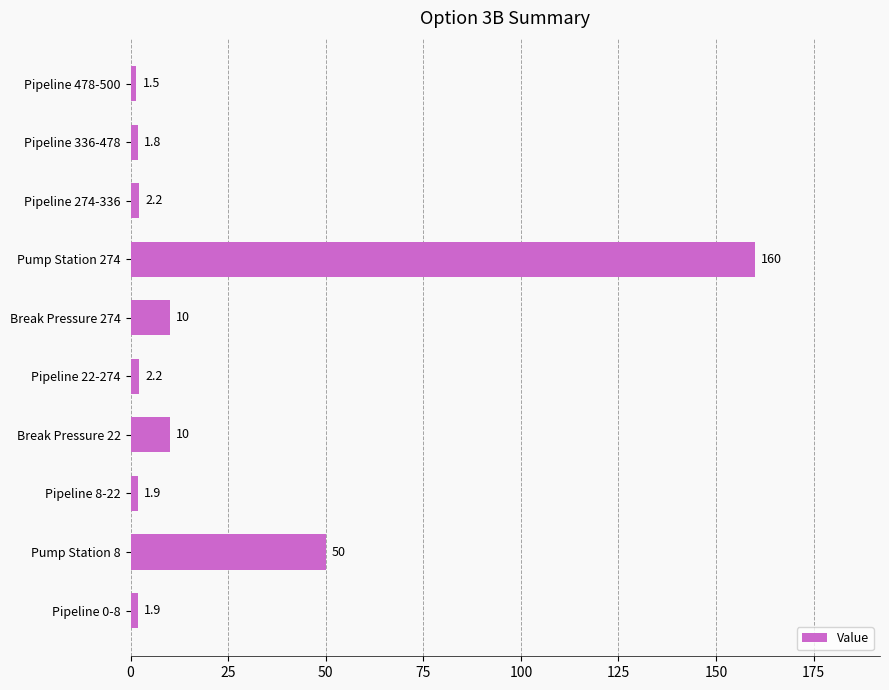

Is it true that the value at Break Pressure 274 is 10.0?

True